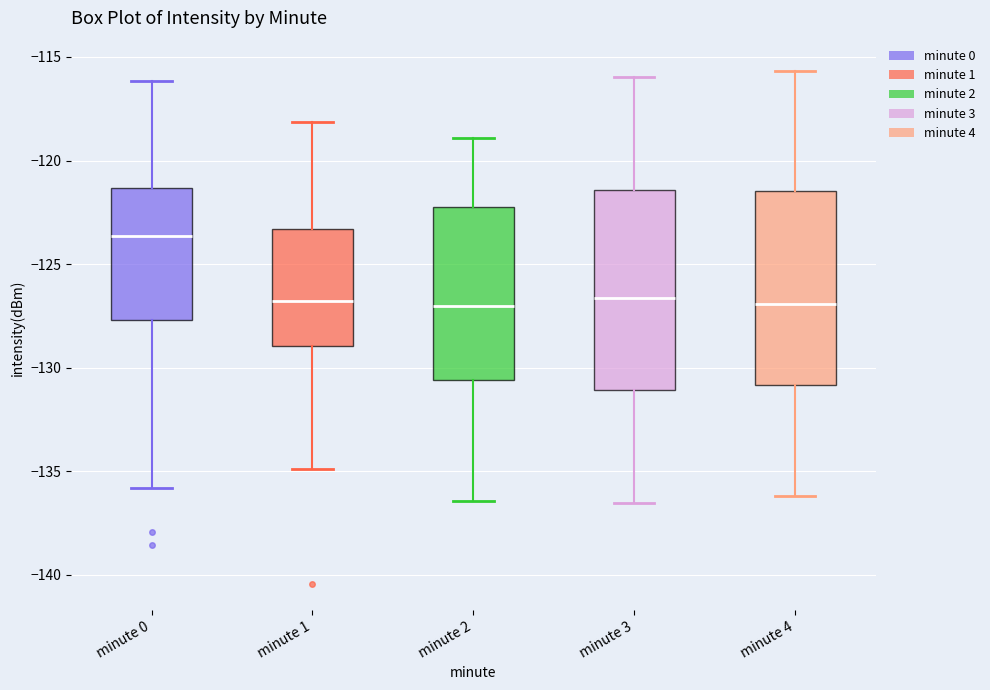

Reading left to right, read every box against the y-axis: the position of its median line, the range the box covers, and the ends of its whiskers. The values are not printed on the chart, so give them approximately, as read against the axis.

minute 0: median -123.5, box -127.5 to -121.5, whiskers -136.0 to -116.0
minute 1: median -127.0, box -129.0 to -123.5, whiskers -135.0 to -118.0
minute 2: median -127.0, box -130.5 to -122.5, whiskers -136.5 to -119.0
minute 3: median -126.5, box -131.0 to -121.5, whiskers -136.5 to -116.0
minute 4: median -127.0, box -131.0 to -121.5, whiskers -136.0 to -115.5